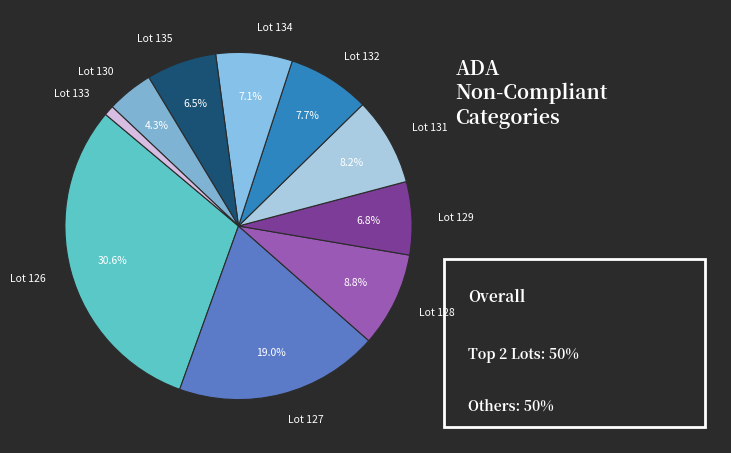

Combined, do Lot 132 and Lot 126 account for over 50%?

No